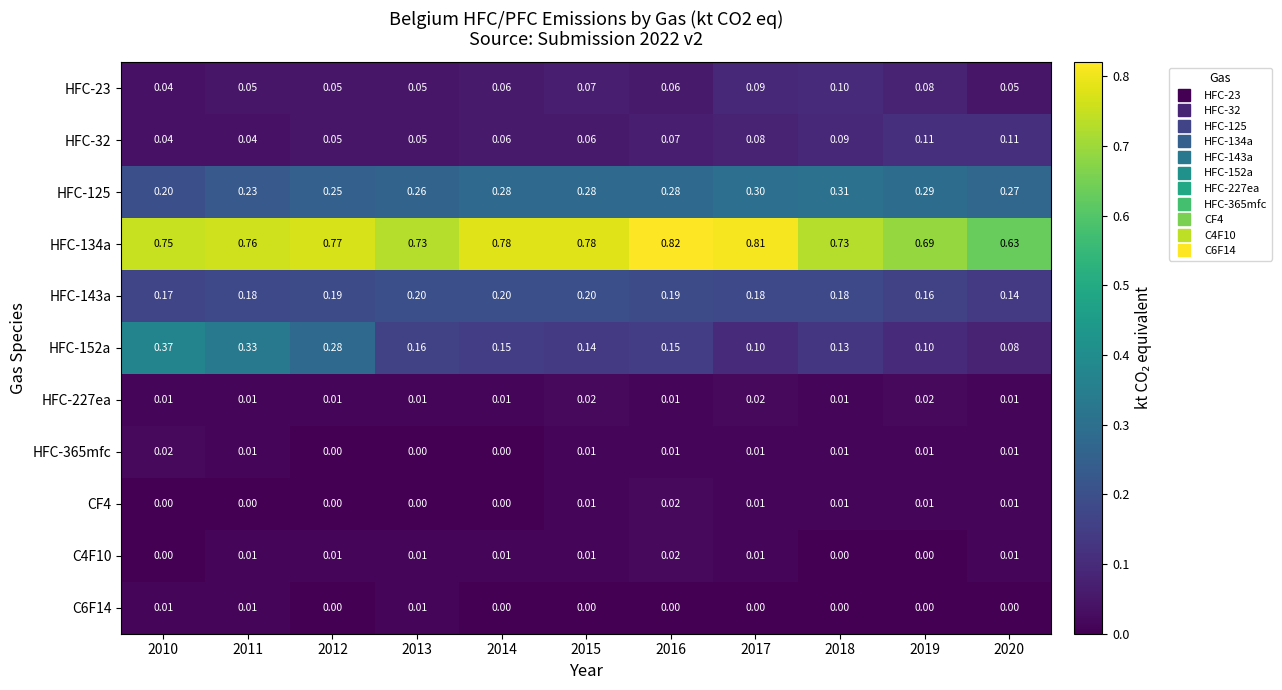

Is the value of HFC-125 at 2010 greater than the value of HFC-134a at 2019?

No